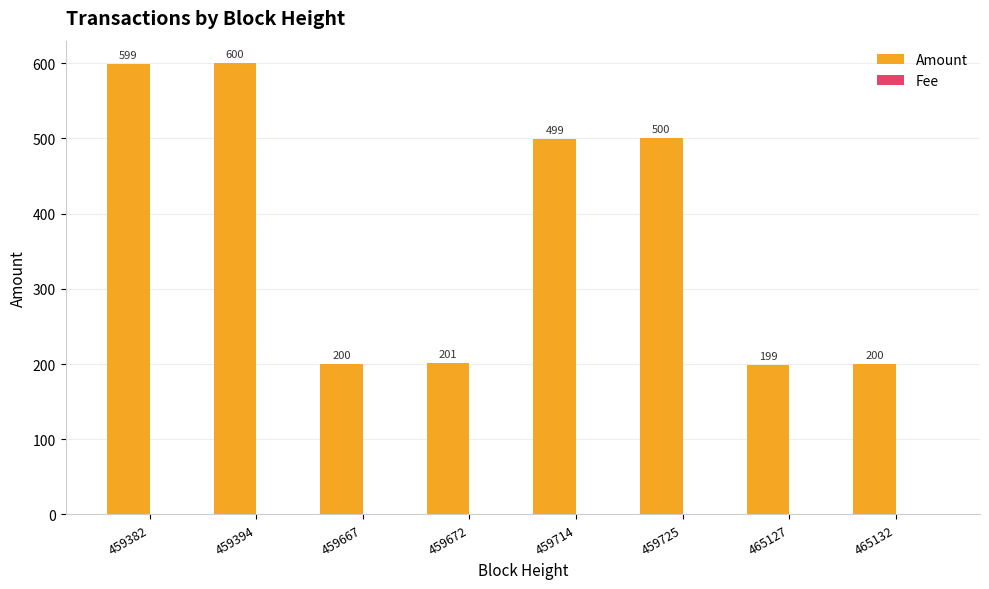

At which label does Amount first exceed 499?

459382